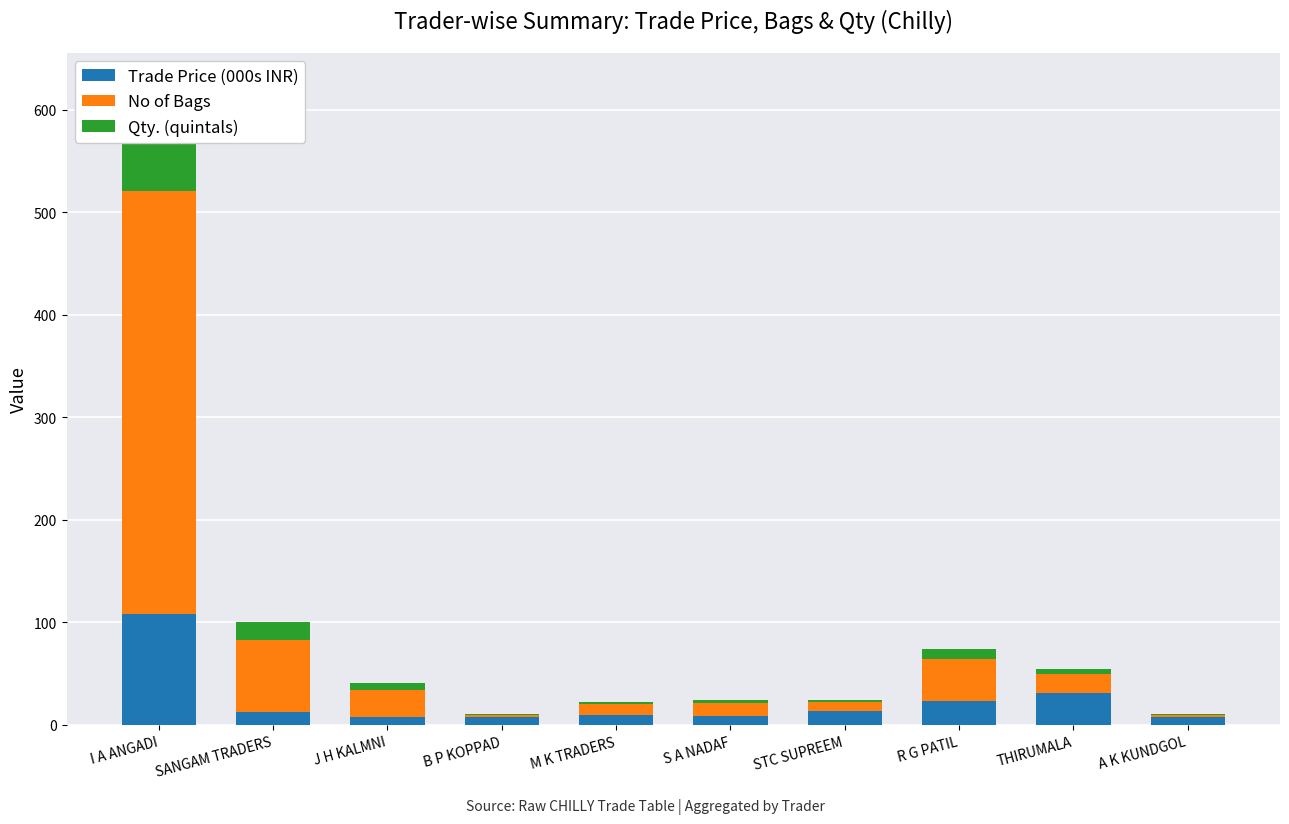

What is the sum of all Qty. (quintals) values?

150.8